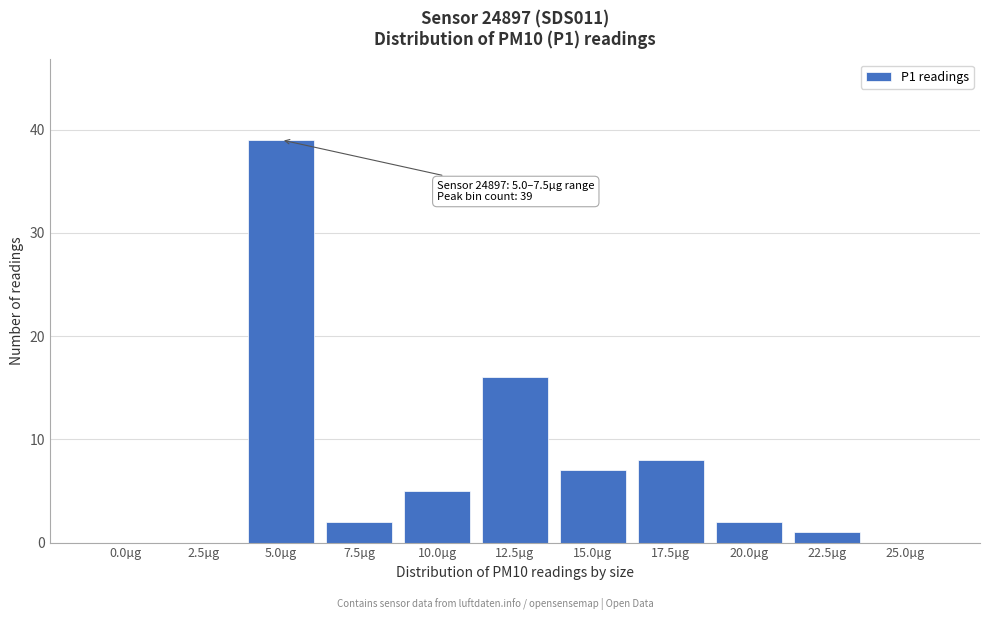

Reading right to left, extract all data points from this chart.

25.0µg=0	22.5µg=1	20.0µg=2	17.5µg=8	15.0µg=7	12.5µg=16	10.0µg=5	7.5µg=2	5.0µg=39	2.5µg=0	0.0µg=0